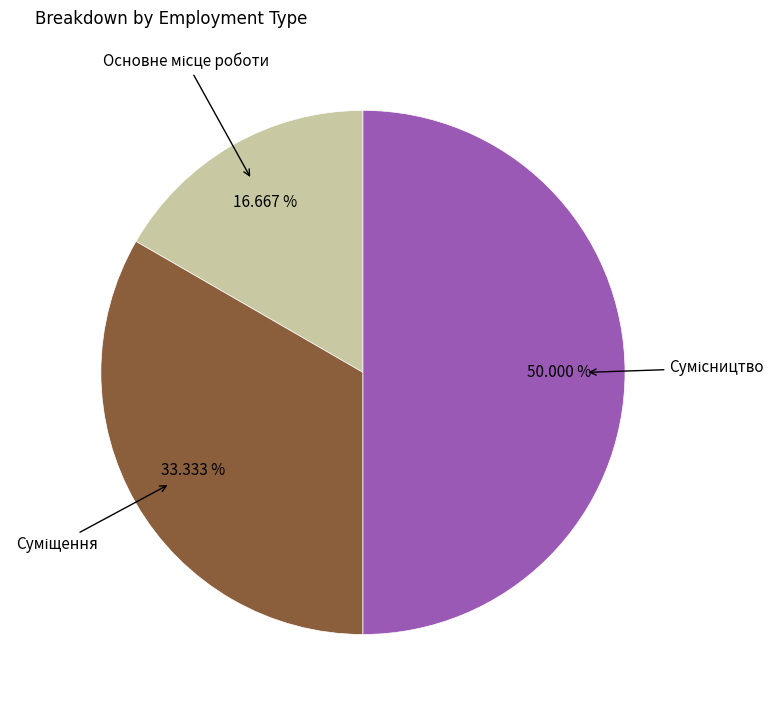

How many segments does this pie chart have?

3